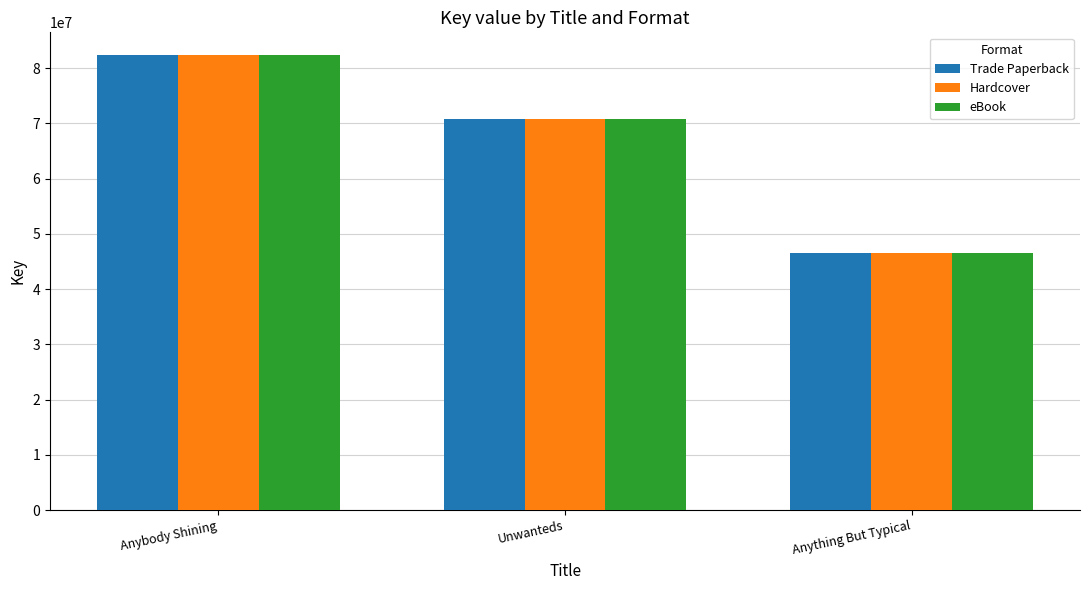

What is the average value of the Trade Paperback series?

66563429